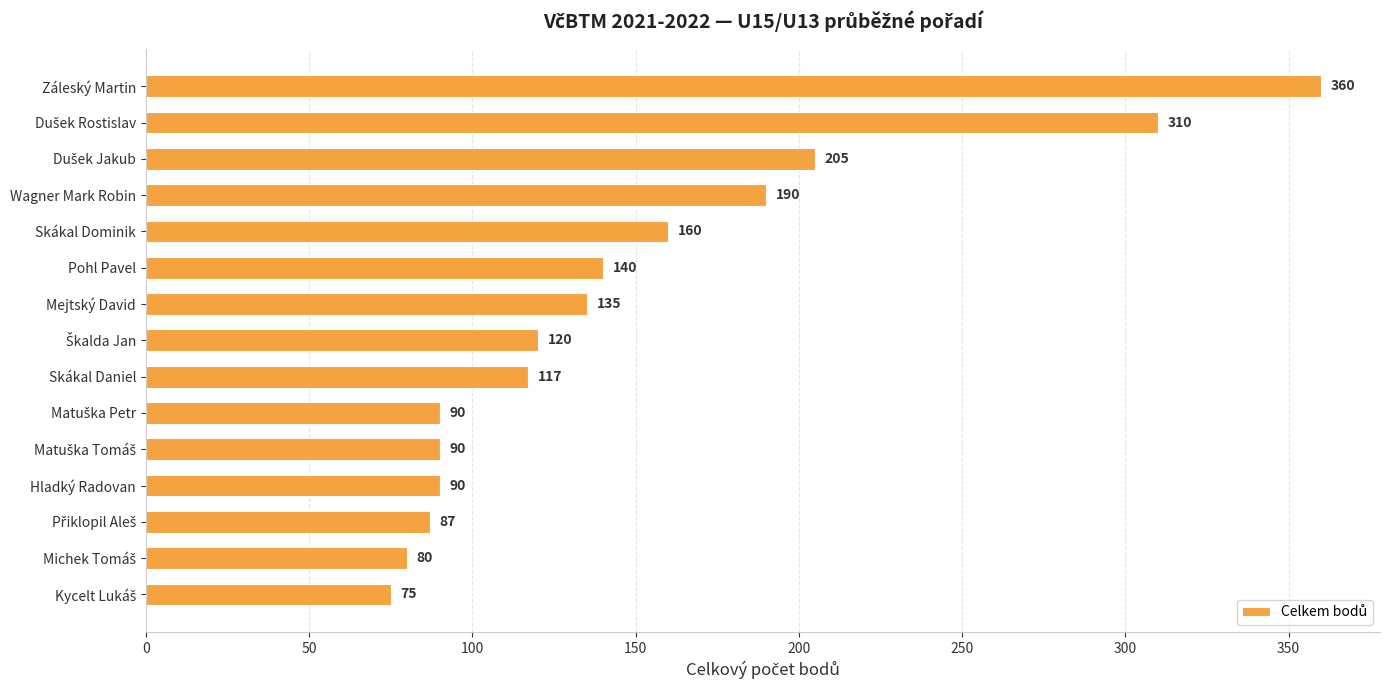

What is the maximum value shown in the chart?

360